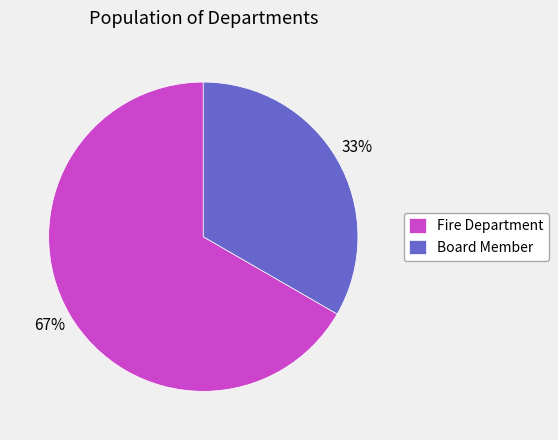

What is the majority slice?

Fire Department